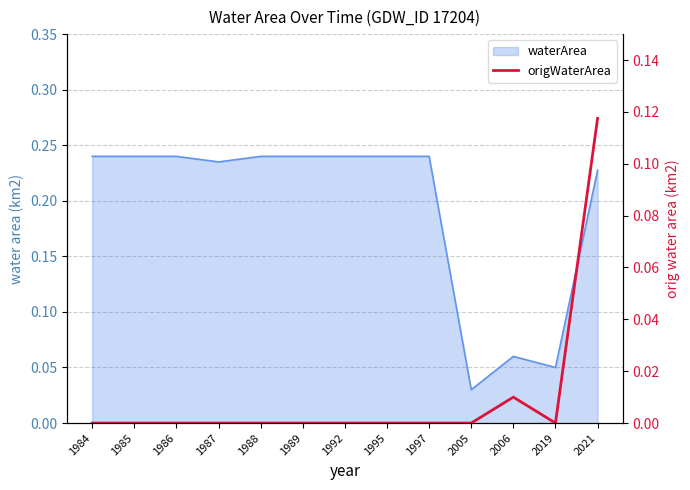

Is it true that the value at 1985 is 0.0?

True